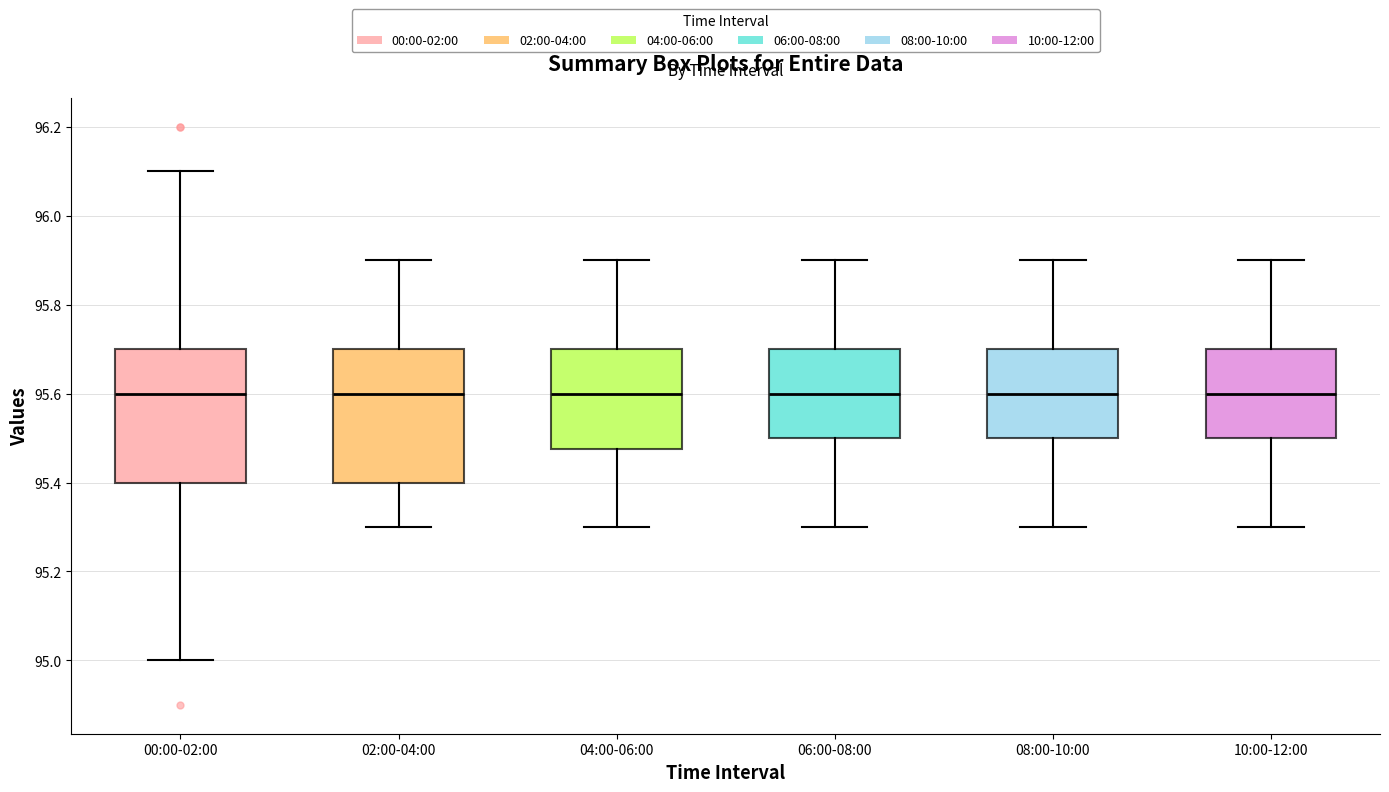

Reading left to right, read every box against the y-axis: the position of its median line, the range the box covers, and the ends of its whiskers. The values are not printed on the chart, so give them approximately, as read against the axis.

00:00-02:00: median 95.60, box 95.40 to 95.70, whiskers 95.00 to 96.10
02:00-04:00: median 95.60, box 95.40 to 95.70, whiskers 95.30 to 95.90
04:00-06:00: median 95.60, box 95.48 to 95.70, whiskers 95.30 to 95.90
06:00-08:00: median 95.60, box 95.50 to 95.70, whiskers 95.30 to 95.90
08:00-10:00: median 95.60, box 95.50 to 95.70, whiskers 95.30 to 95.90
10:00-12:00: median 95.60, box 95.50 to 95.70, whiskers 95.30 to 95.90